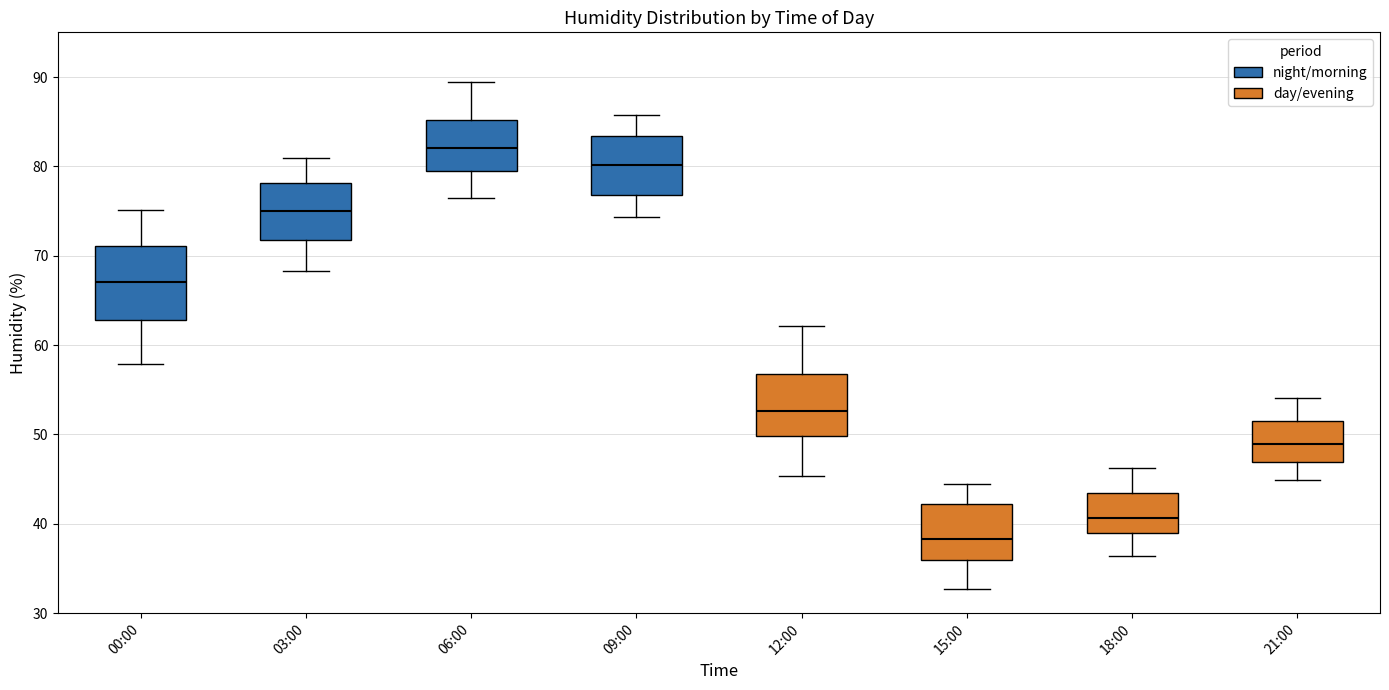

Which box's median line is the highest?

06:00